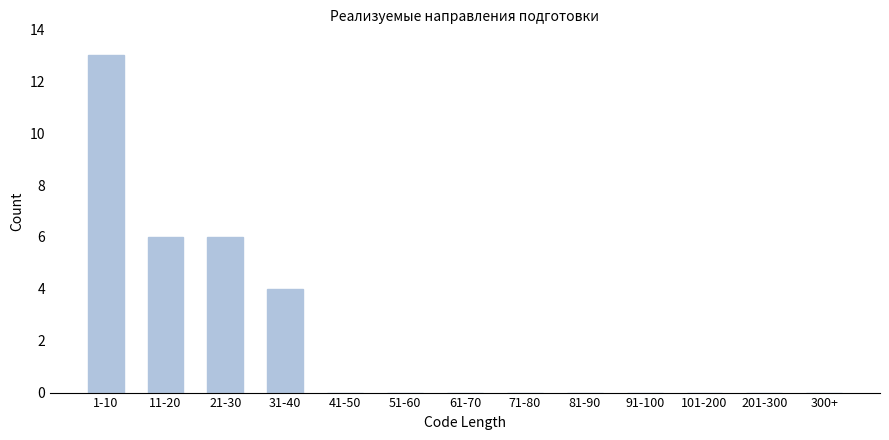

Reading right to left, list all the values displayed in this chart.

300+=0	201-300=0	101-200=0	91-100=0	81-90=0	71-80=0	61-70=0	51-60=0	41-50=0	31-40=4	21-30=6	11-20=6	1-10=13